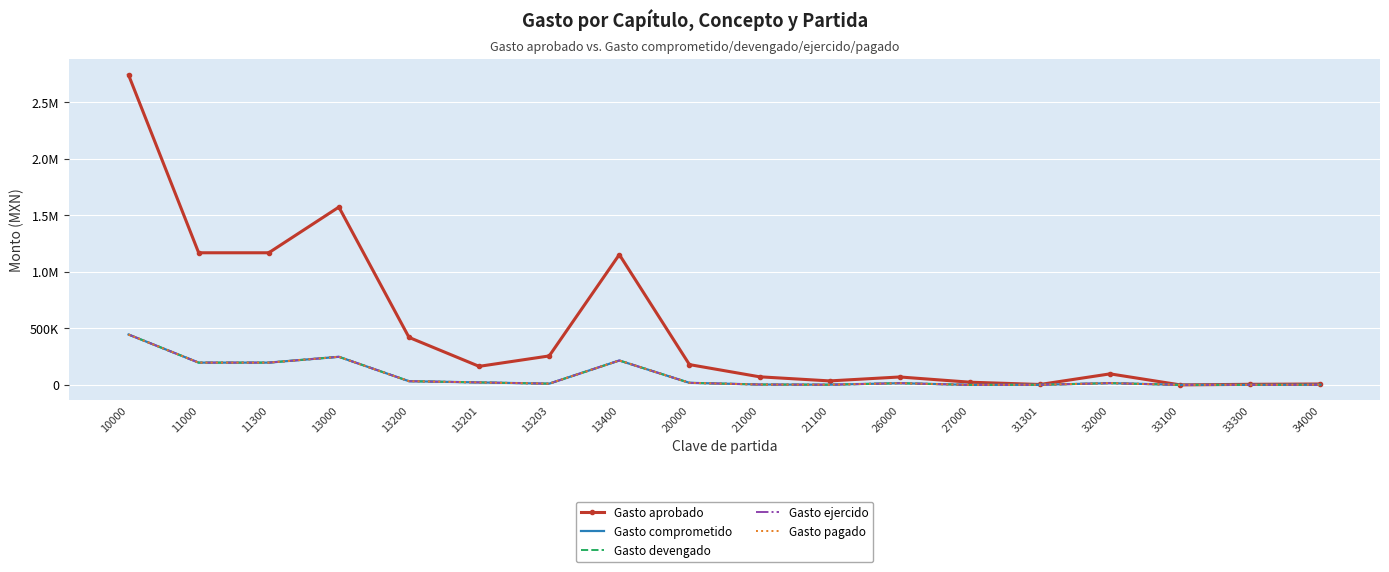

How many lines are shown in the chart?

5